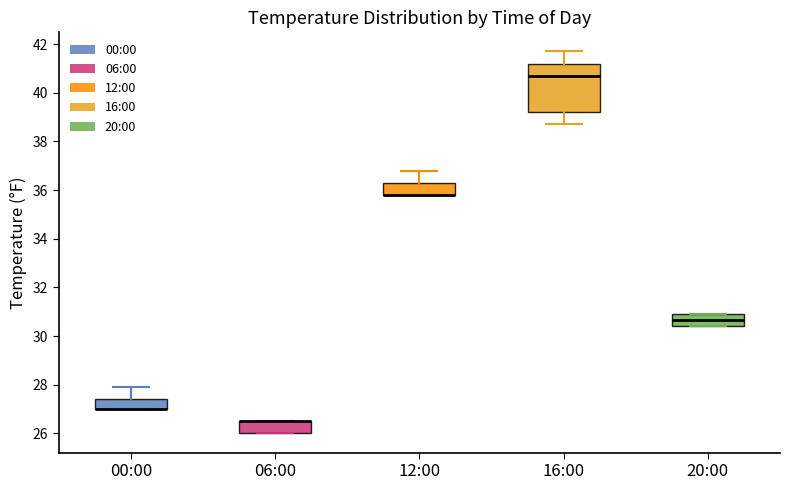

Where is the upper edge of the box for 06:00 on the y-axis? The values are not printed on the chart, so give them approximately, as read against the axis.

26.6